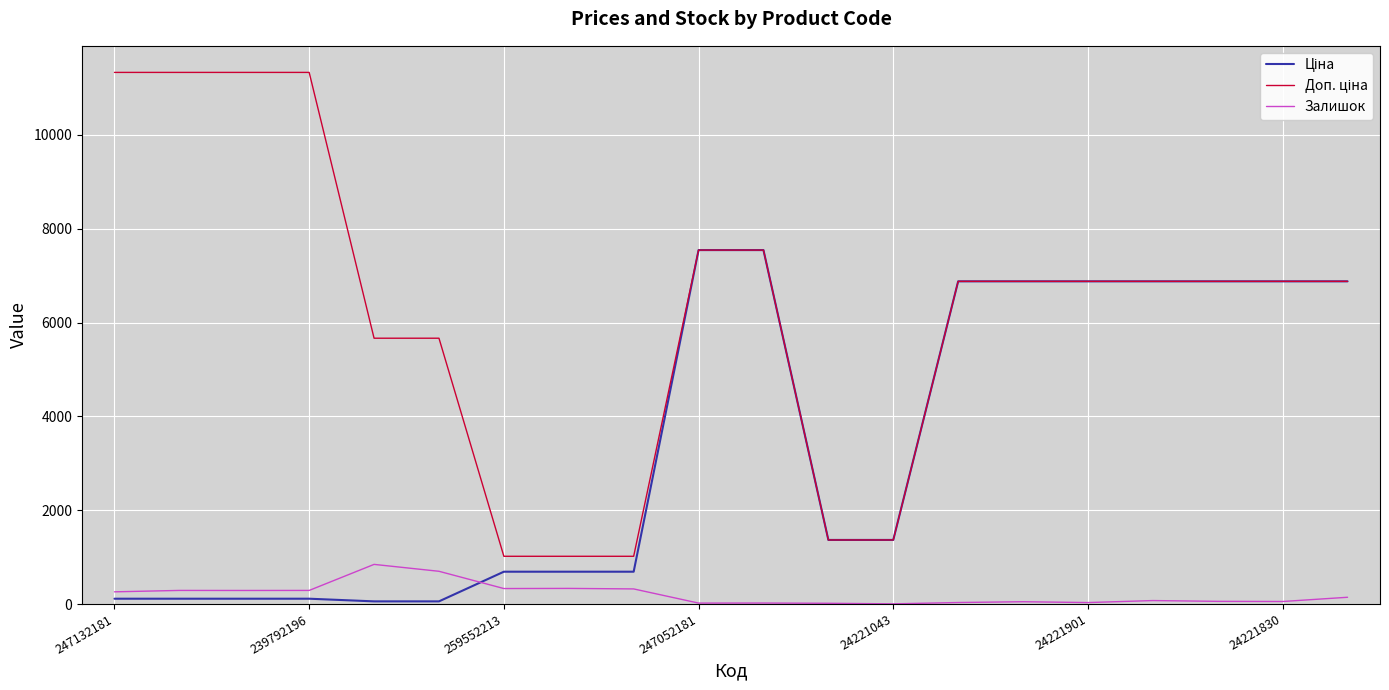

What is the highest value of the Залишок series?

845.0